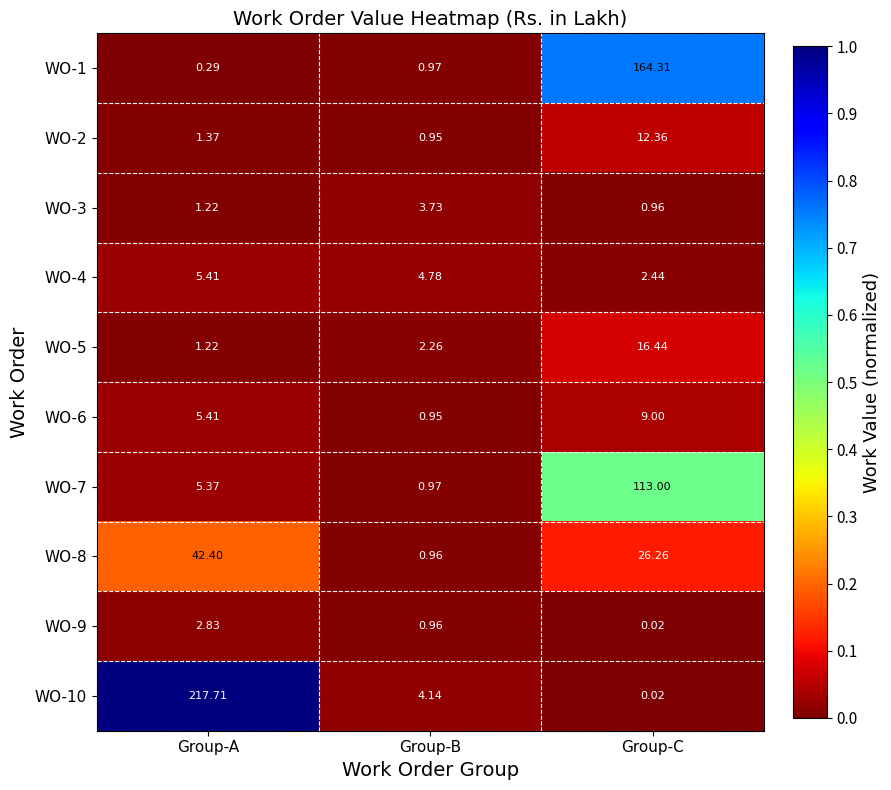

Rank the categories by WO-9 value from highest to lowest.

Group-A, Group-B, Group-C